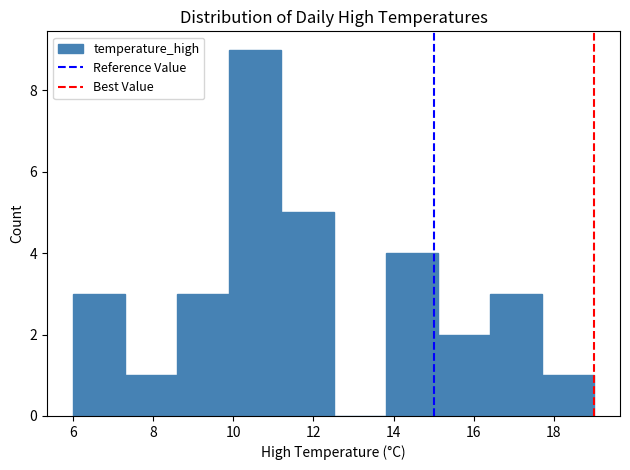

Reading left to right, transcribe this chart: for each bar, give the range it covers on the x-axis and its height. Neither the bar edges nor the heights are printed on the chart, so give them approximately, as read against the axes.

6.0 to 7.3: 3
7.3 to 8.6: 1
8.6 to 9.9: 3
9.9 to 11.2: 9
11.2 to 12.5: 5
12.5 to 13.8: 0
13.8 to 15.1: 4
15.1 to 16.4: 2
16.4 to 17.7: 3
17.7 to 19.0: 1